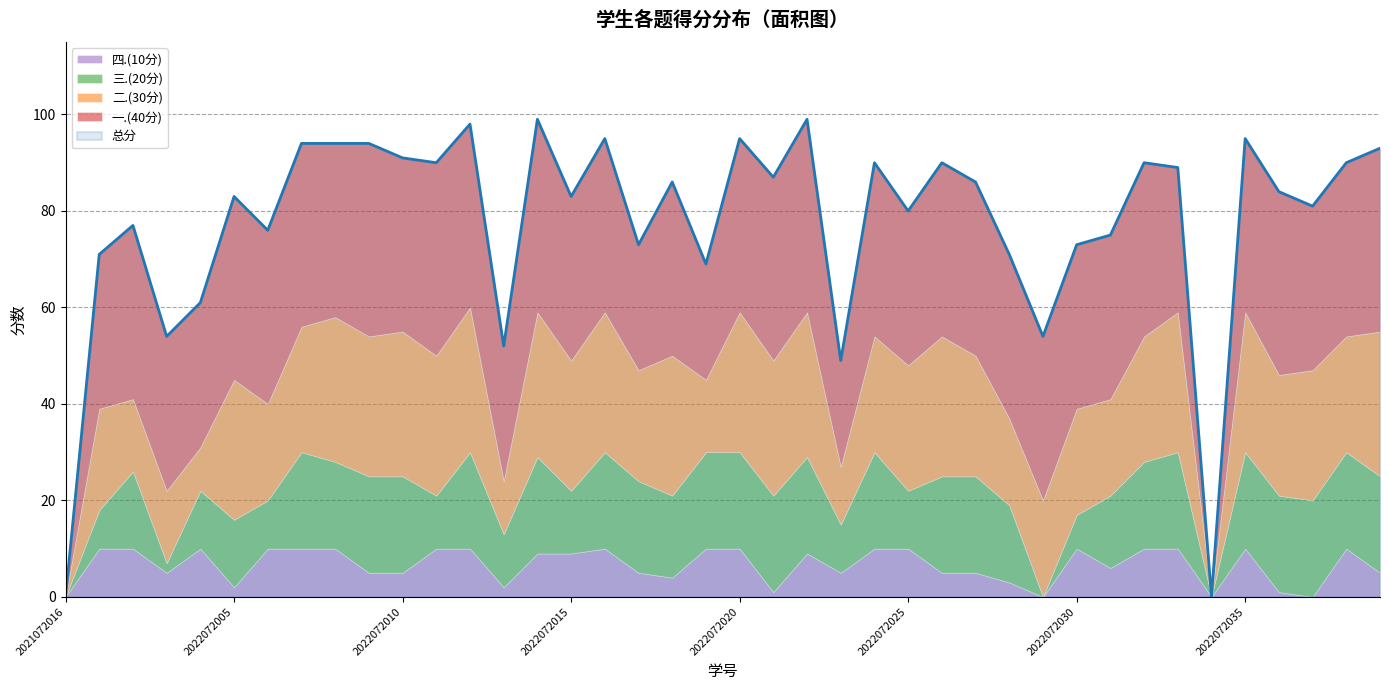

The value of 四.(10分) at 2022072023 is 5. True or false?

True